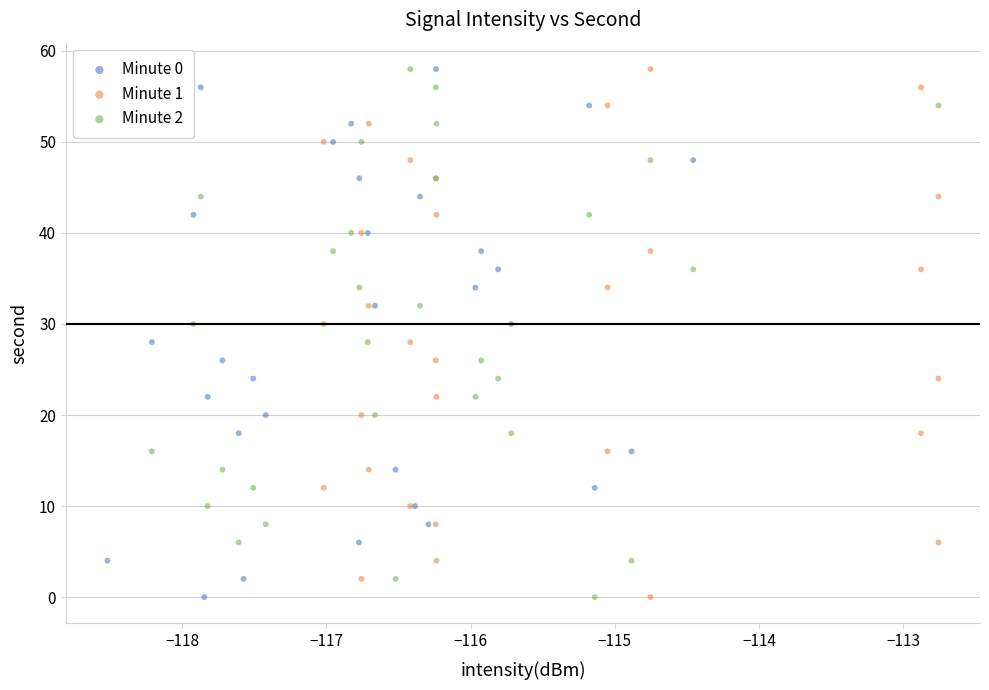

What are all the series names shown in the legend?

Minute 0, Minute 1, Minute 2